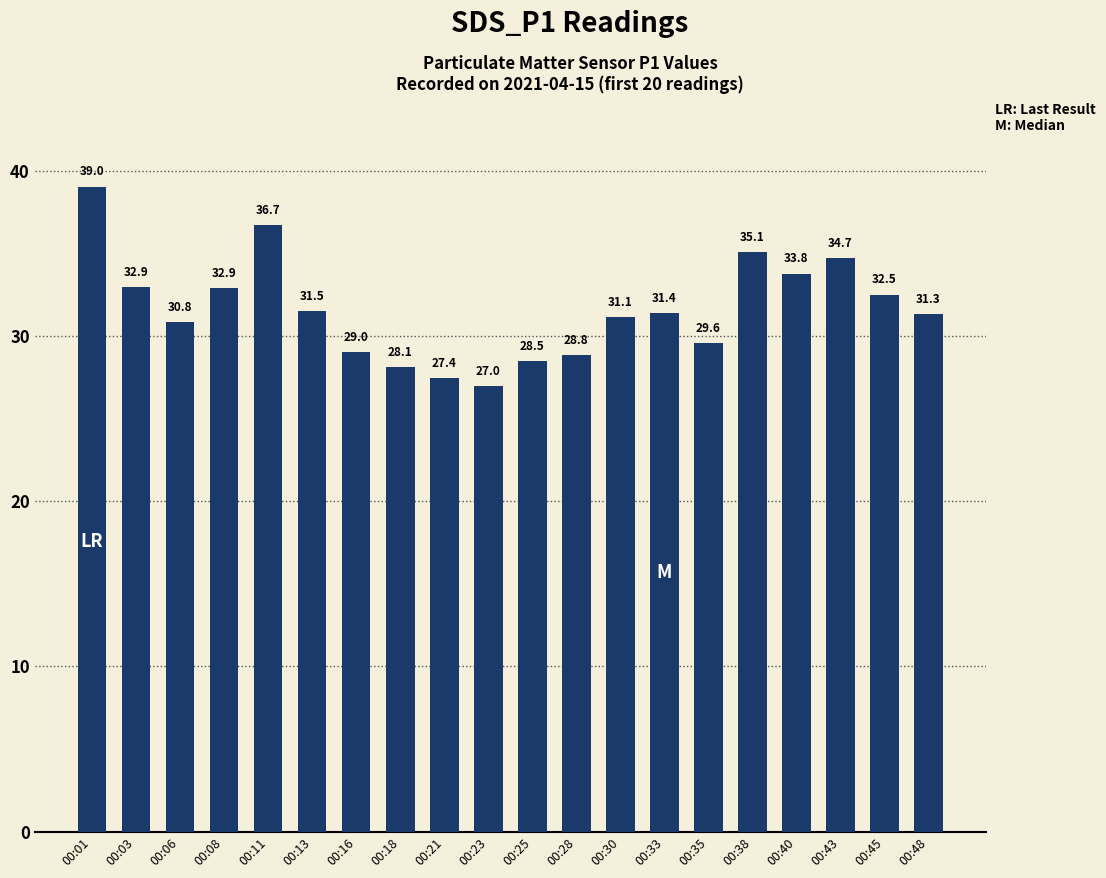

Is it true that the value at 00:43 is 34.7?

True